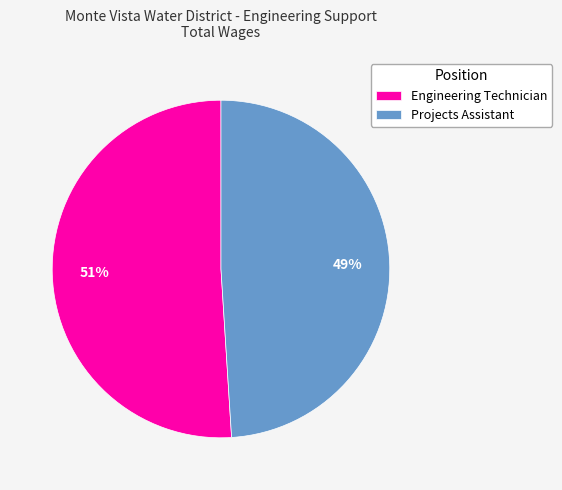

How many slices are in this pie chart?

2